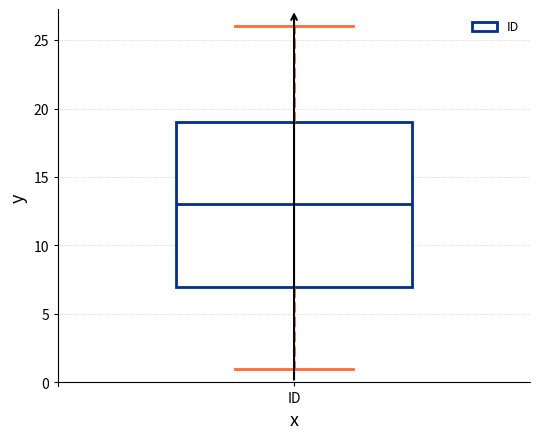

Where does the upper whisker of the box for ID end on the y-axis? The values are not printed on the chart, so give them approximately, as read against the axis.

26